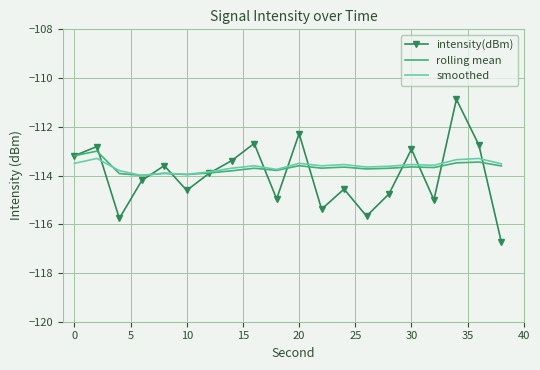

Which series has the largest range (max minus min)?

intensity(dBm)